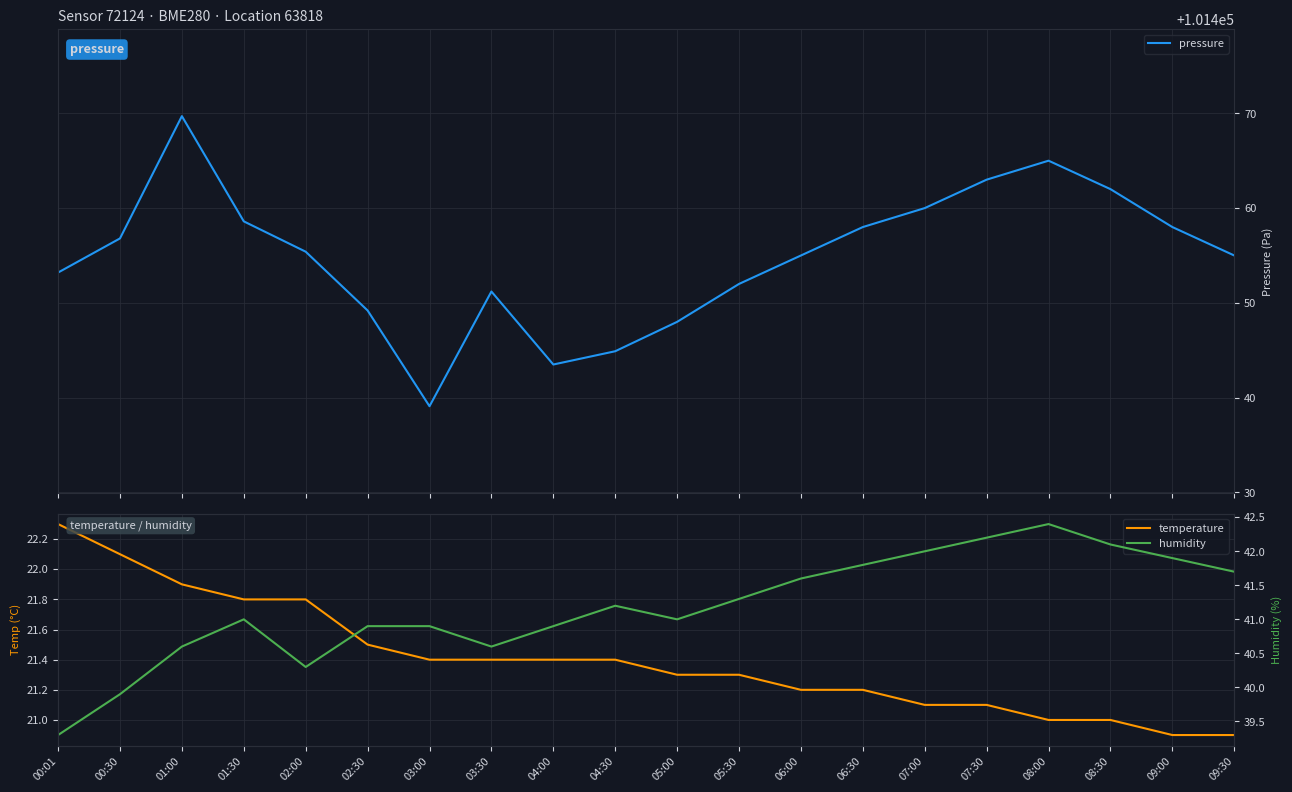

At which category is the sum across all series the highest?

01:00